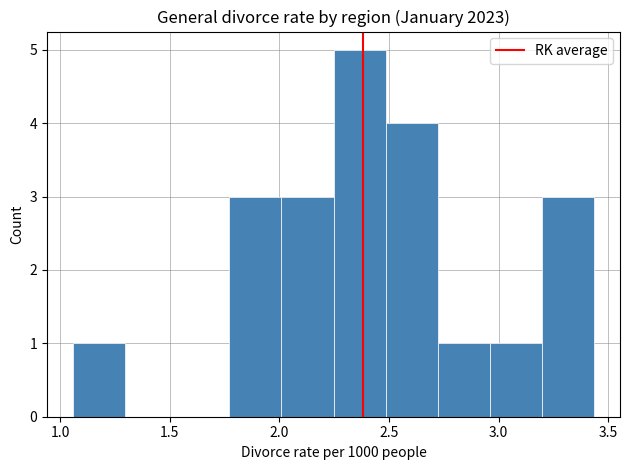

Reading left to right, list every bar in this chart as the range it spans on the x-axis followed by its height. Neither the bar edges nor the heights are printed on the chart, so give them approximately, as read against the axes.

1.05 to 1.30: 1
1.30 to 1.55: 0
1.55 to 1.75: 0
1.75 to 2.00: 3
2.00 to 2.25: 3
2.25 to 2.50: 5
2.50 to 2.70: 4
2.70 to 2.95: 1
2.95 to 3.20: 1
3.20 to 3.45: 3